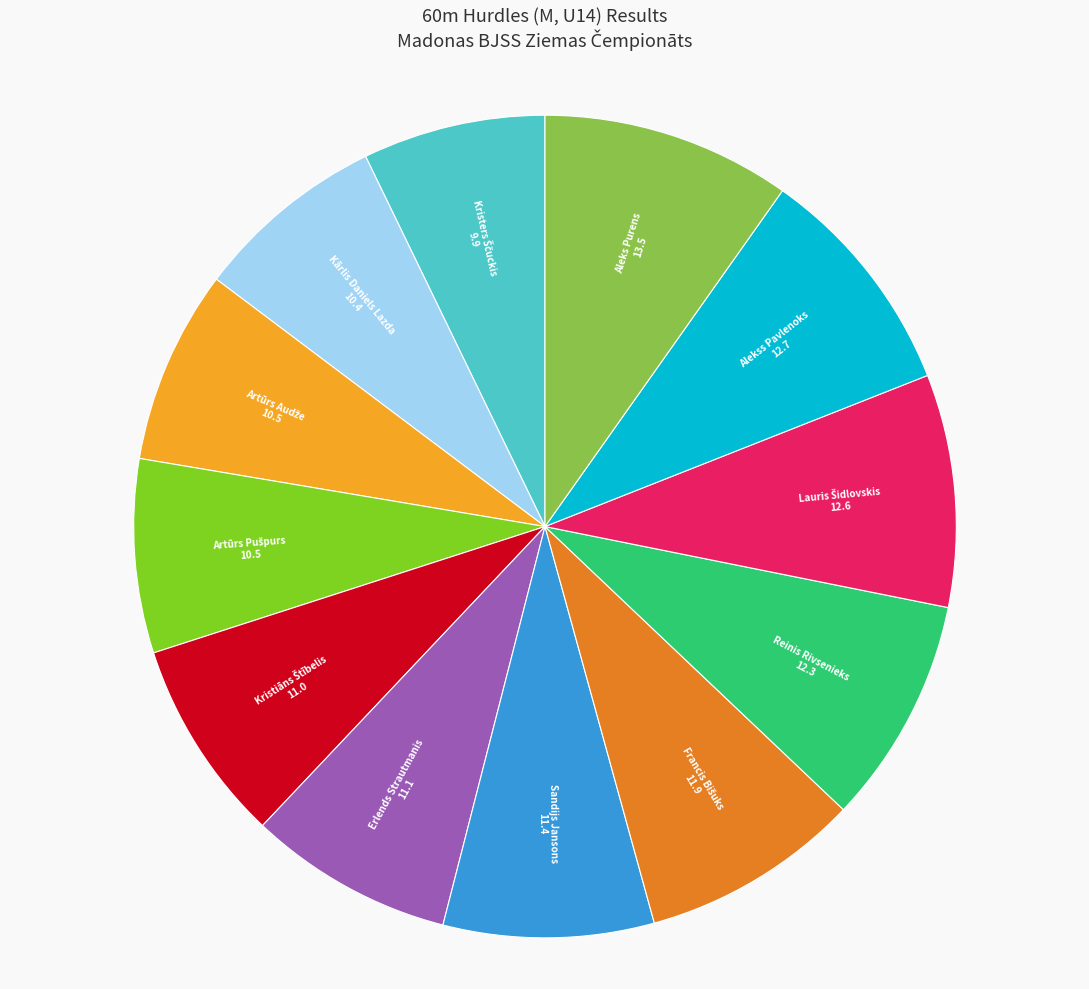

The Aleks Purens slice represents 10% of the pie. True or false?

True